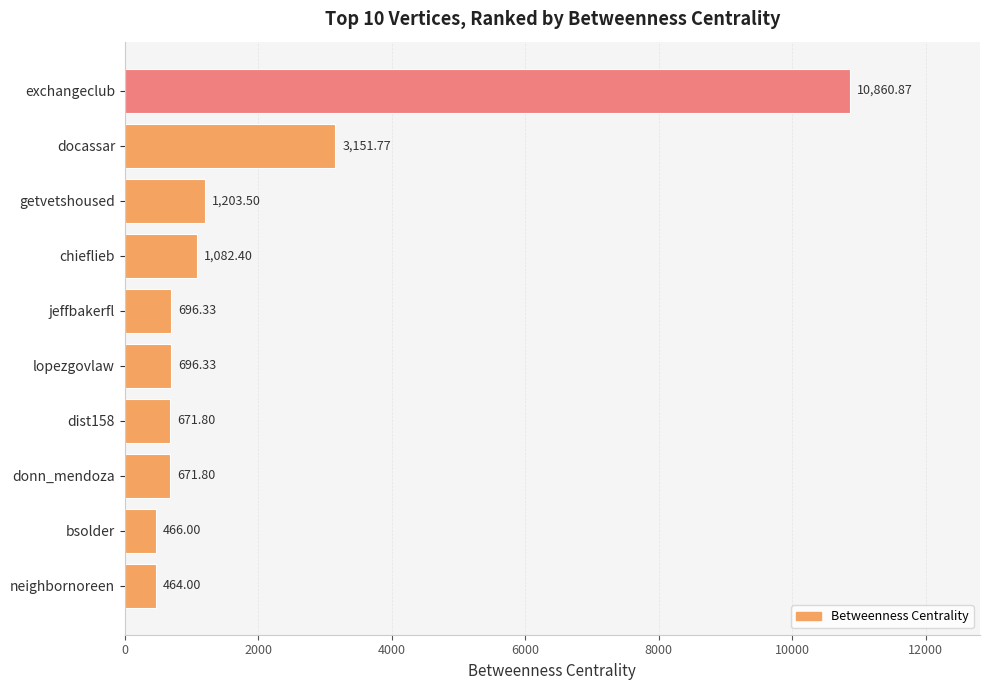

Which has a higher value, dist158 or chieflieb?

chieflieb